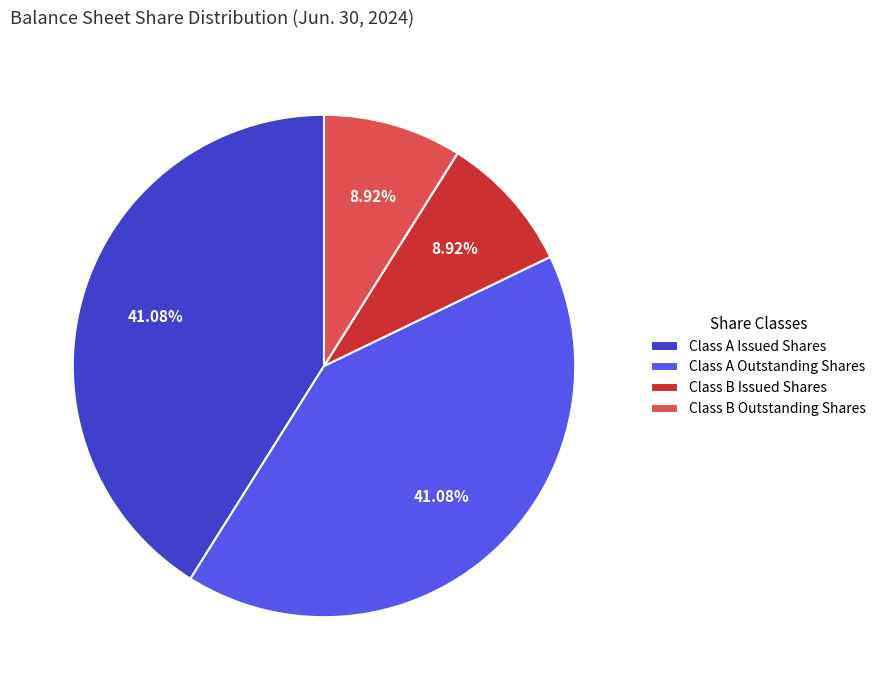

Which has a higher value, Class A Issued Shares or Class B Issued Shares?

Class A Issued Shares